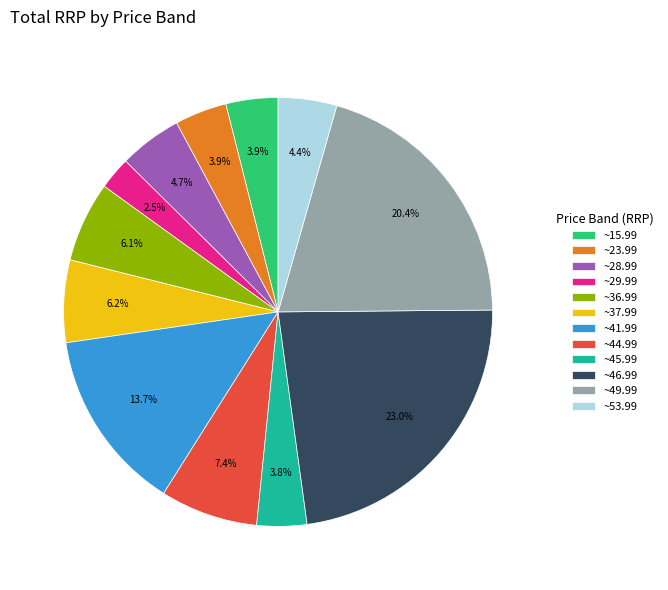

Combined, do ~44.99 and ~45.99 account for over 50%?

No